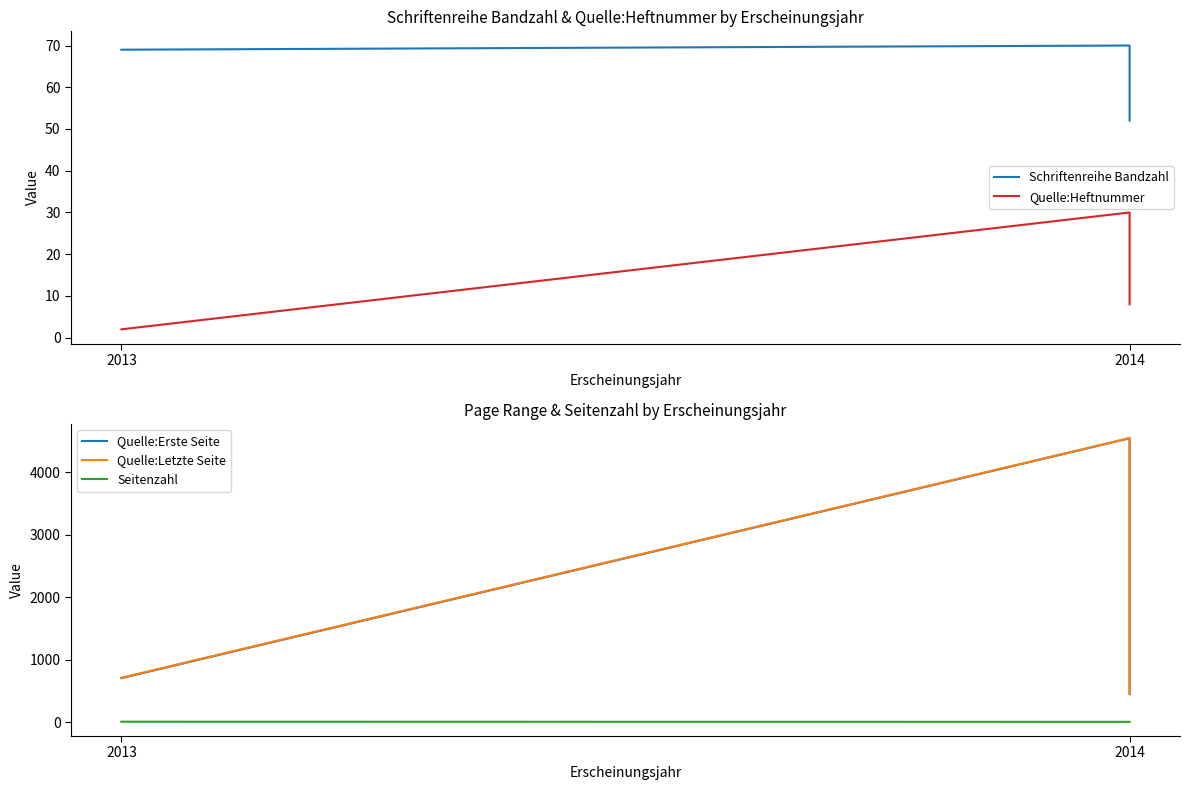

The value of Seitenzahl at 2014 is 5. True or false?

True